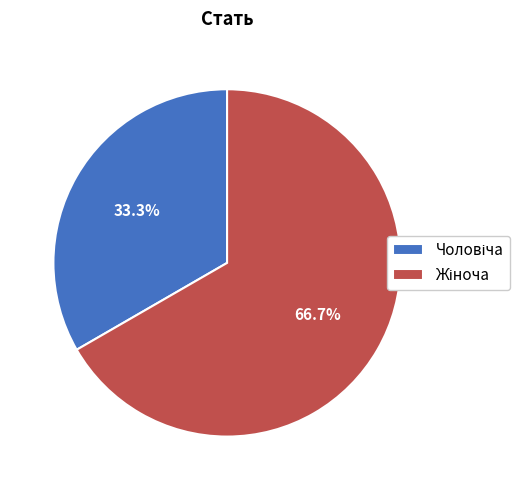

Is there any slice that represents more than half of the pie?

Yes